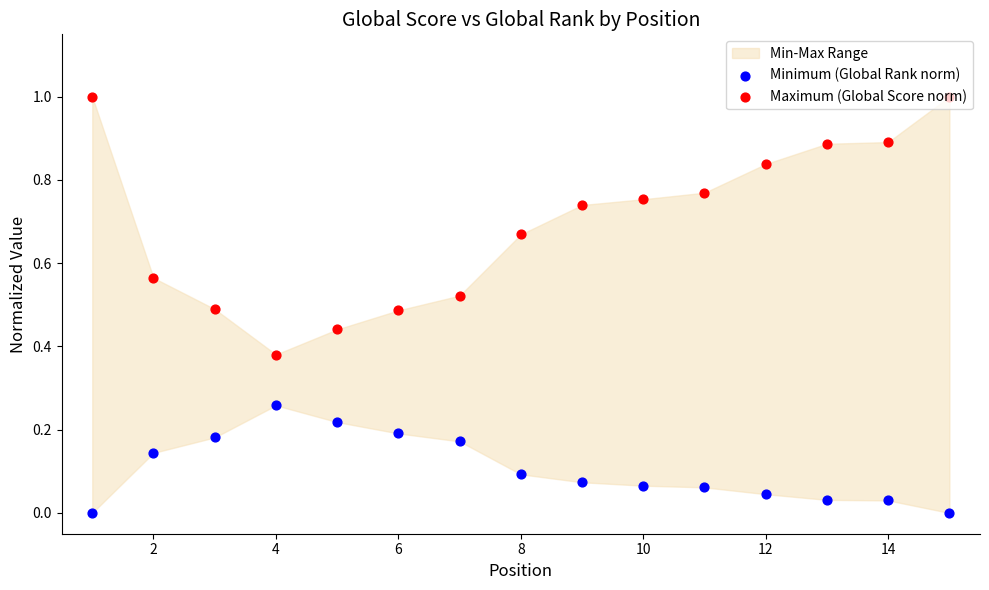

Is the value of Maximum (Global Score norm) at 9 greater than the value of Minimum (Global Rank norm) at 10?

Yes